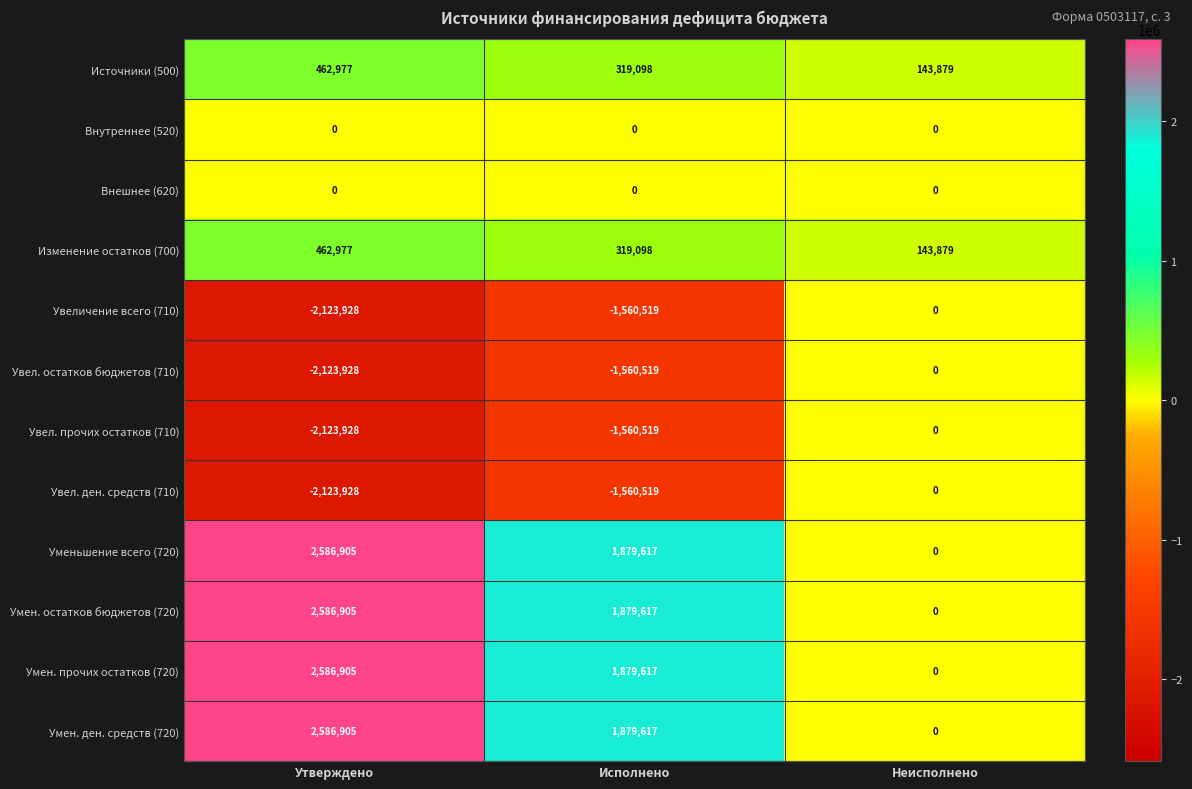

What is the difference between the highest and lowest values at Утверждено?

4710833